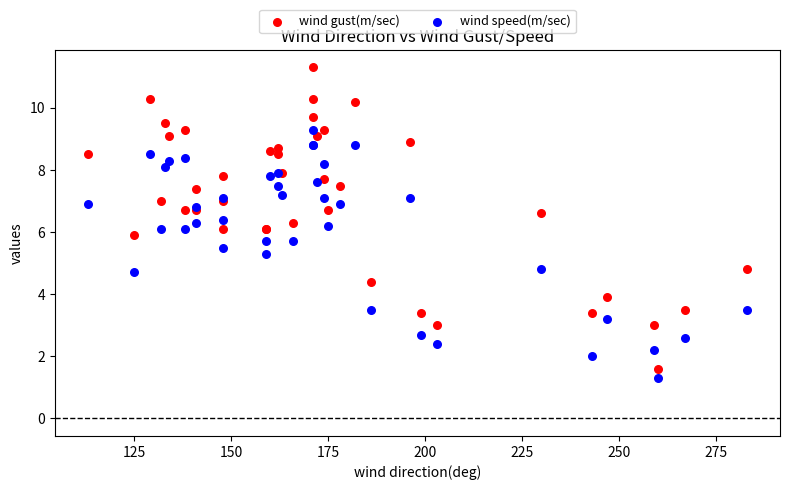

What is the X range (max minus min) for the scatter plot?

170.0